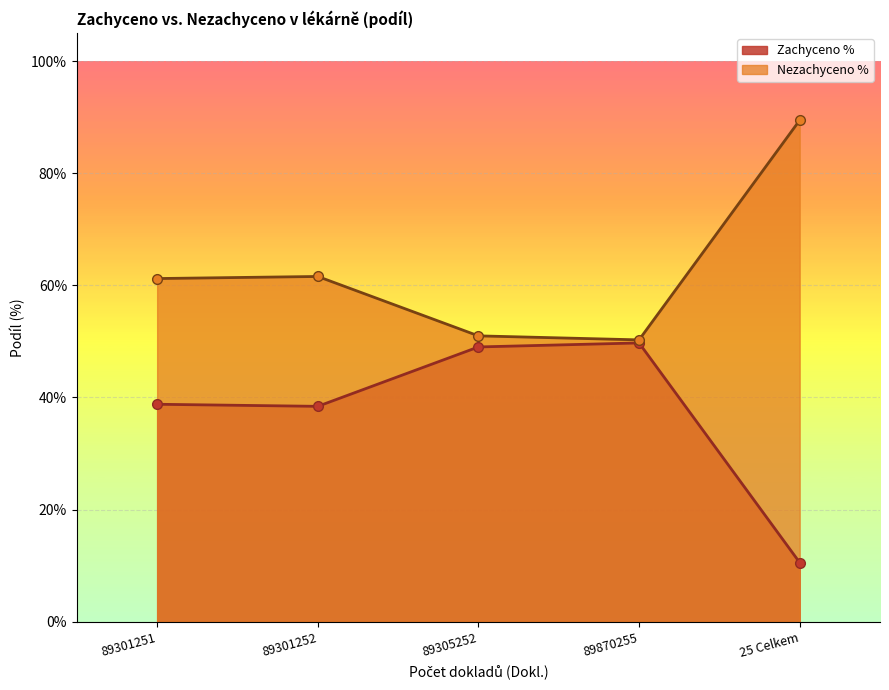

What is the label of the 4th point from the right?

89301252